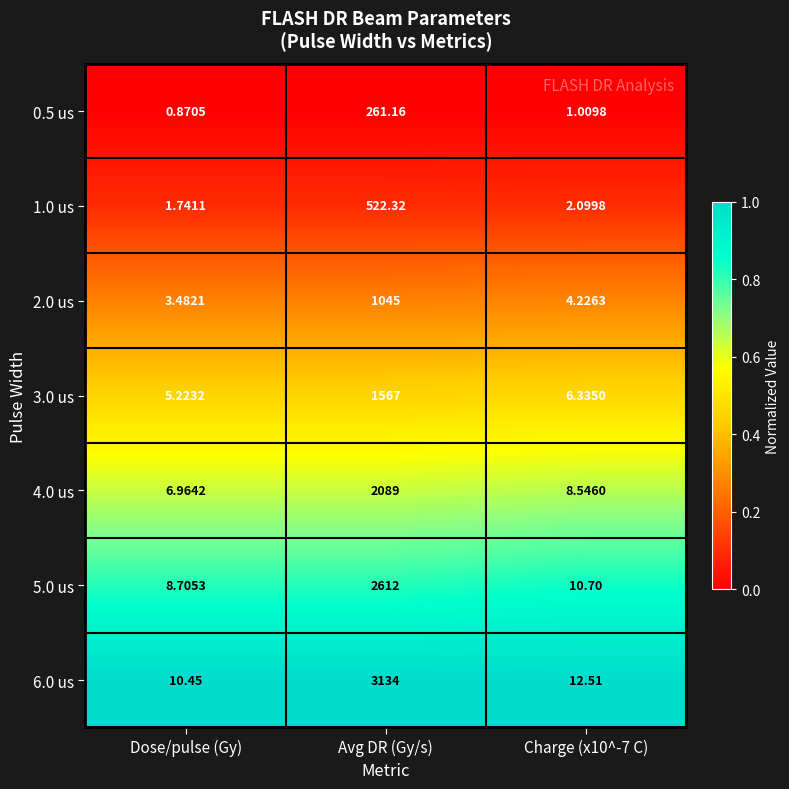

What is the spread (max minus min) of values at Avg DR (Gy/s)?

2872.8